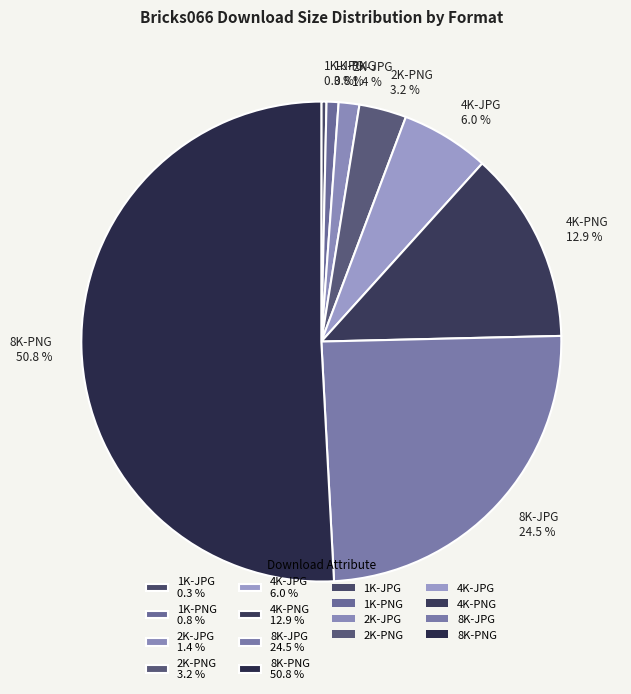

Which category accounts for the majority?

8K-PNG